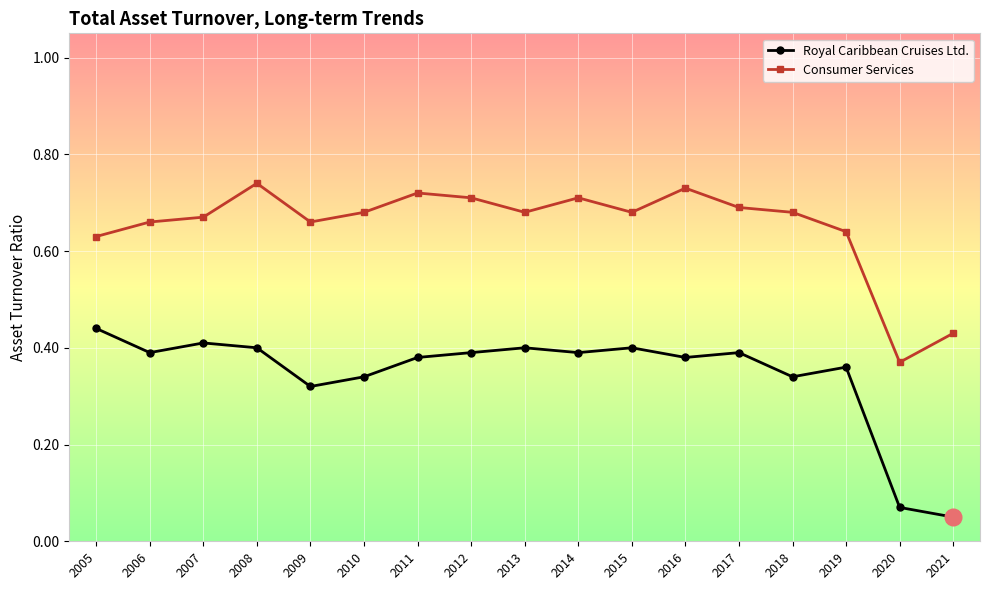

Where is the first local maximum for Consumer Services?

2008